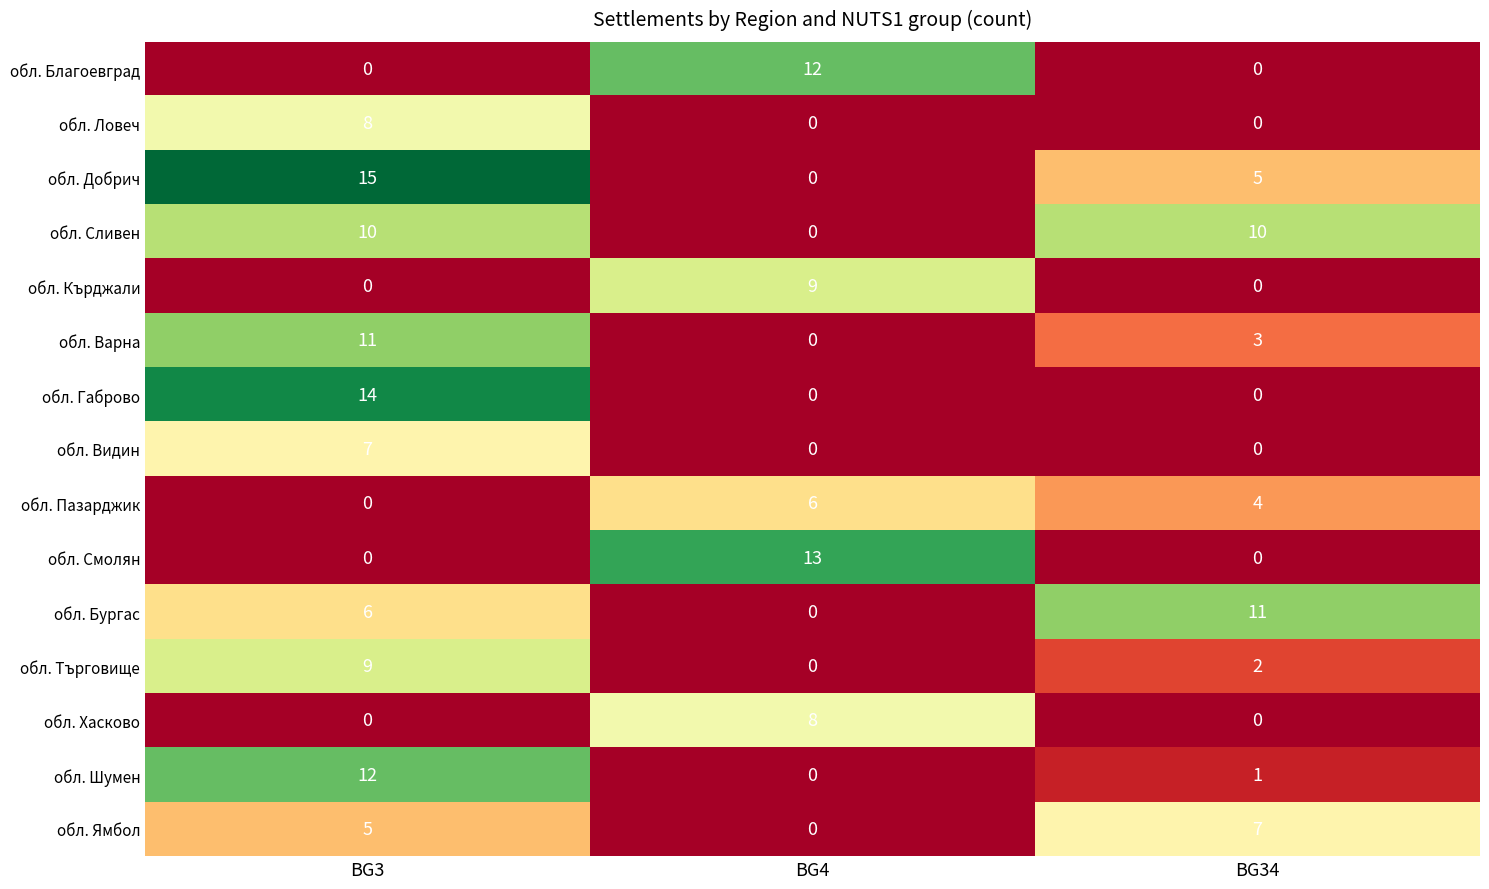

What is the maximum value shown in the chart?

15